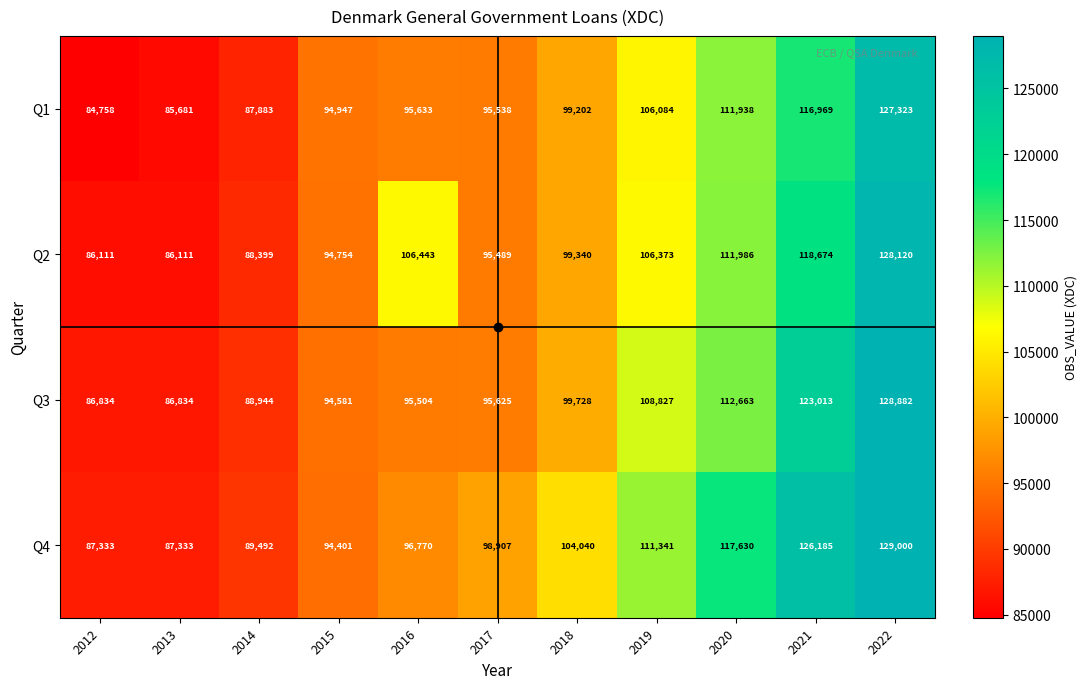

List the series in order of their peak value, highest first.

Q4, Q3, Q2, Q1